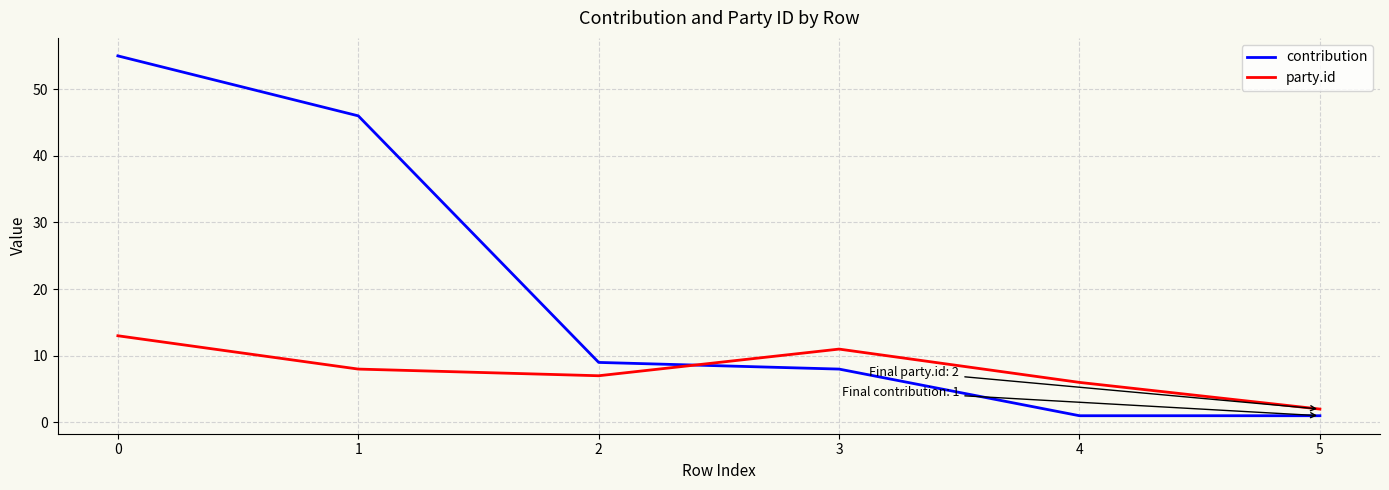

At which label is party.id closest to 7?

2